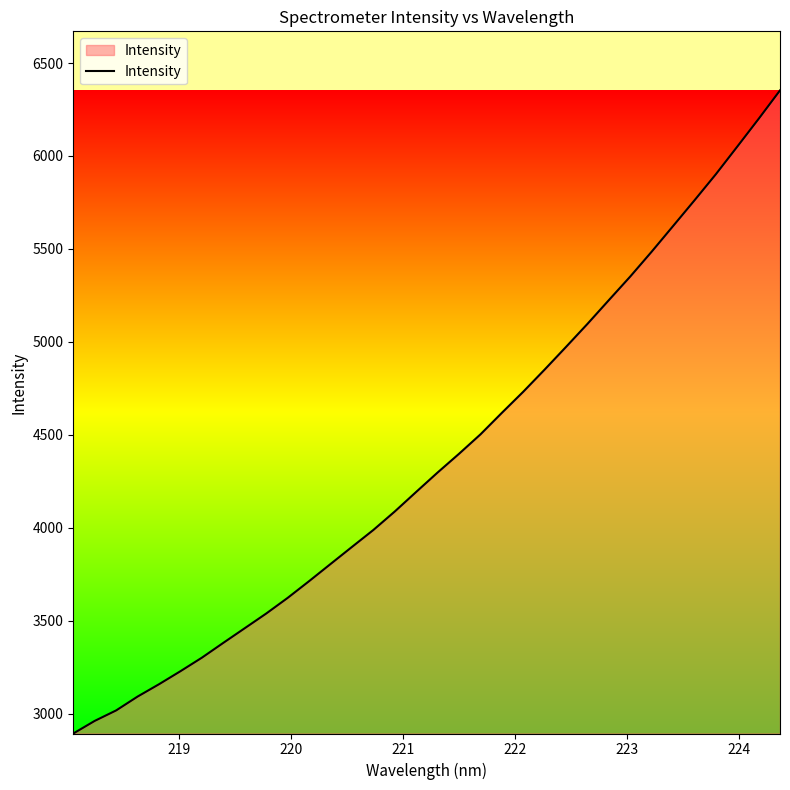

Does the chart display data point markers on the line(s)?

No